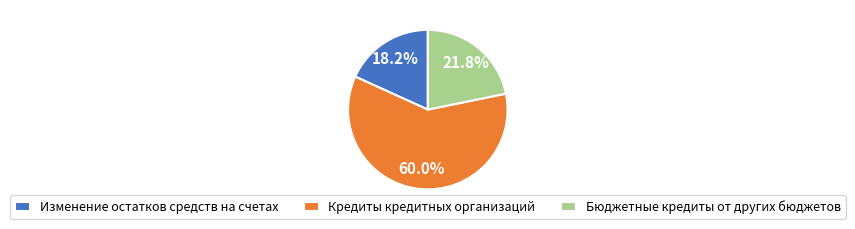

Rank the categories by value from highest to lowest.

Кредиты кредитных организаций, Бюджетные кредиты от других бюджетов, Изменение остатков средств на счетах